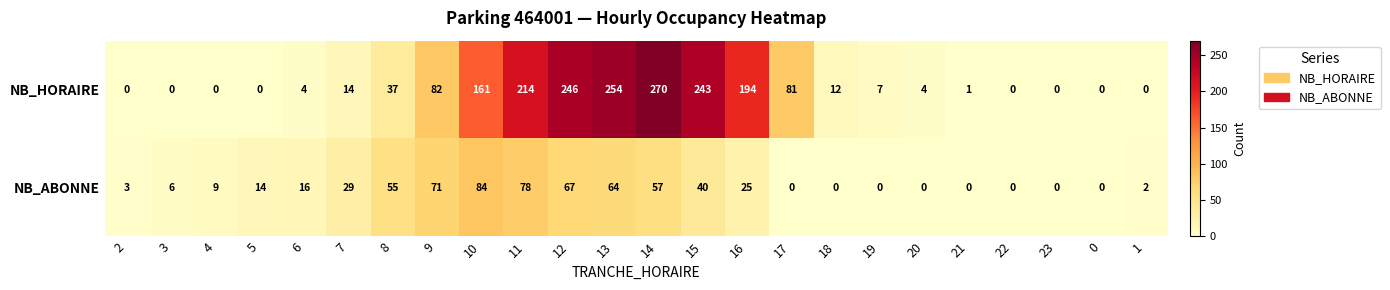

List the series in order of their overall mean, highest first.

NB_HORAIRE, NB_ABONNE